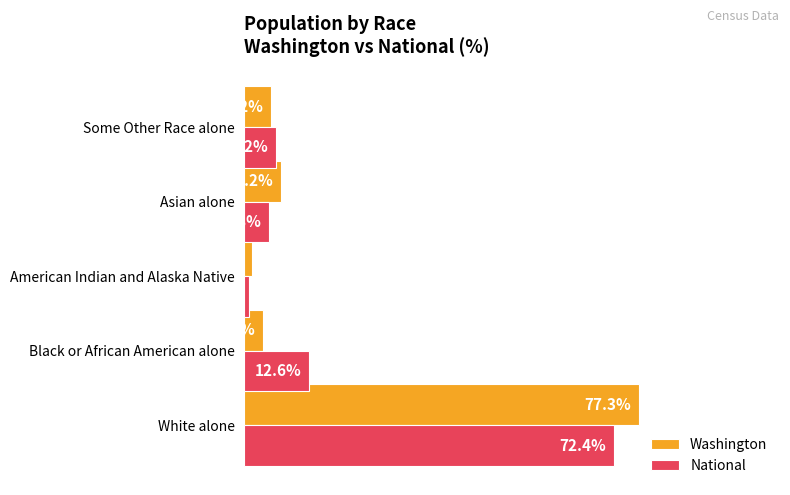

Which label corresponds to the largest value in the chart?

White alone